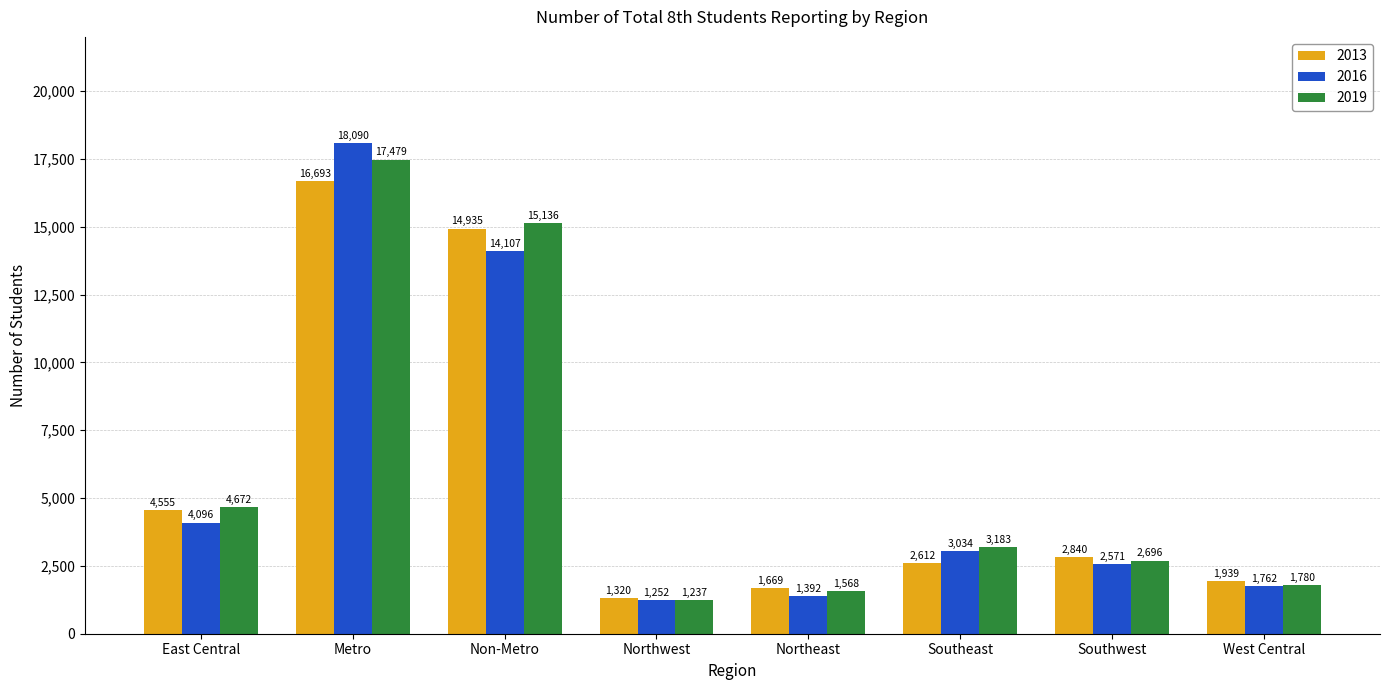

What is the sum of all 2013 values?

46563